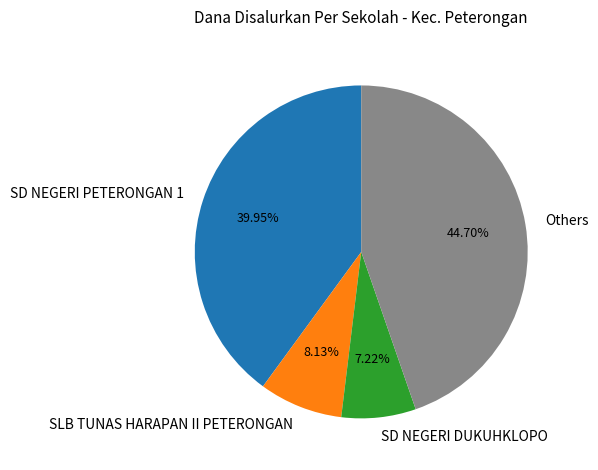

Do SLB TUNAS HARAPAN II PETERONGAN and SD NEGERI PETERONGAN 1 together represent more than half of the pie?

No